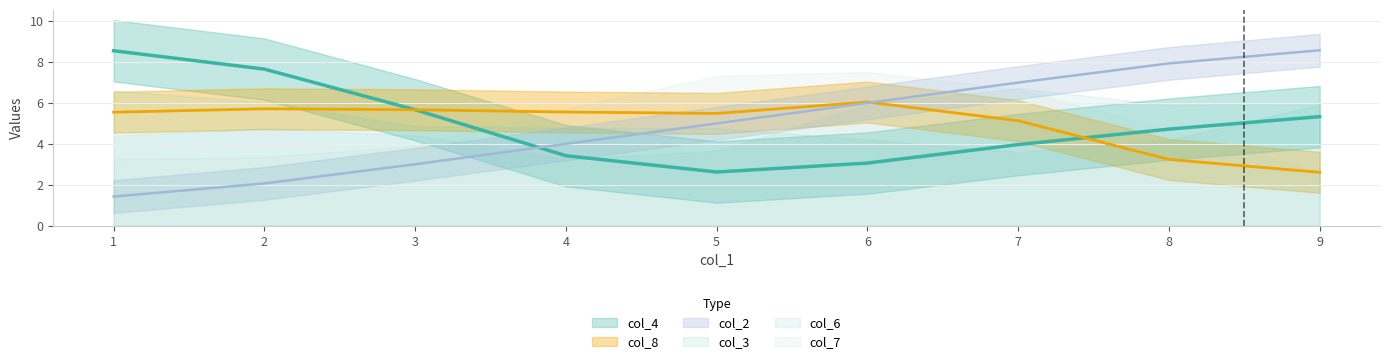

Between 2 and 5, which is larger?

2